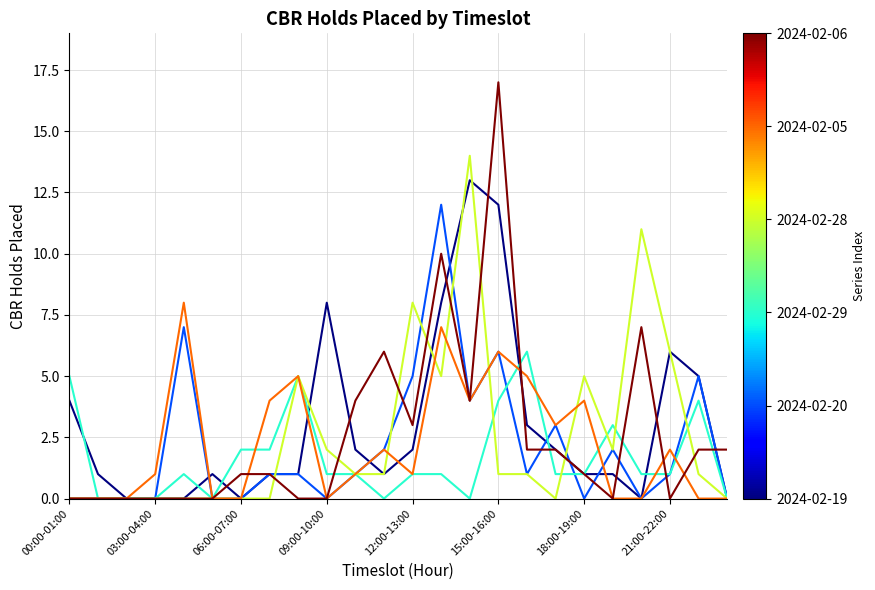

What is the maximum value shown in the chart?

17